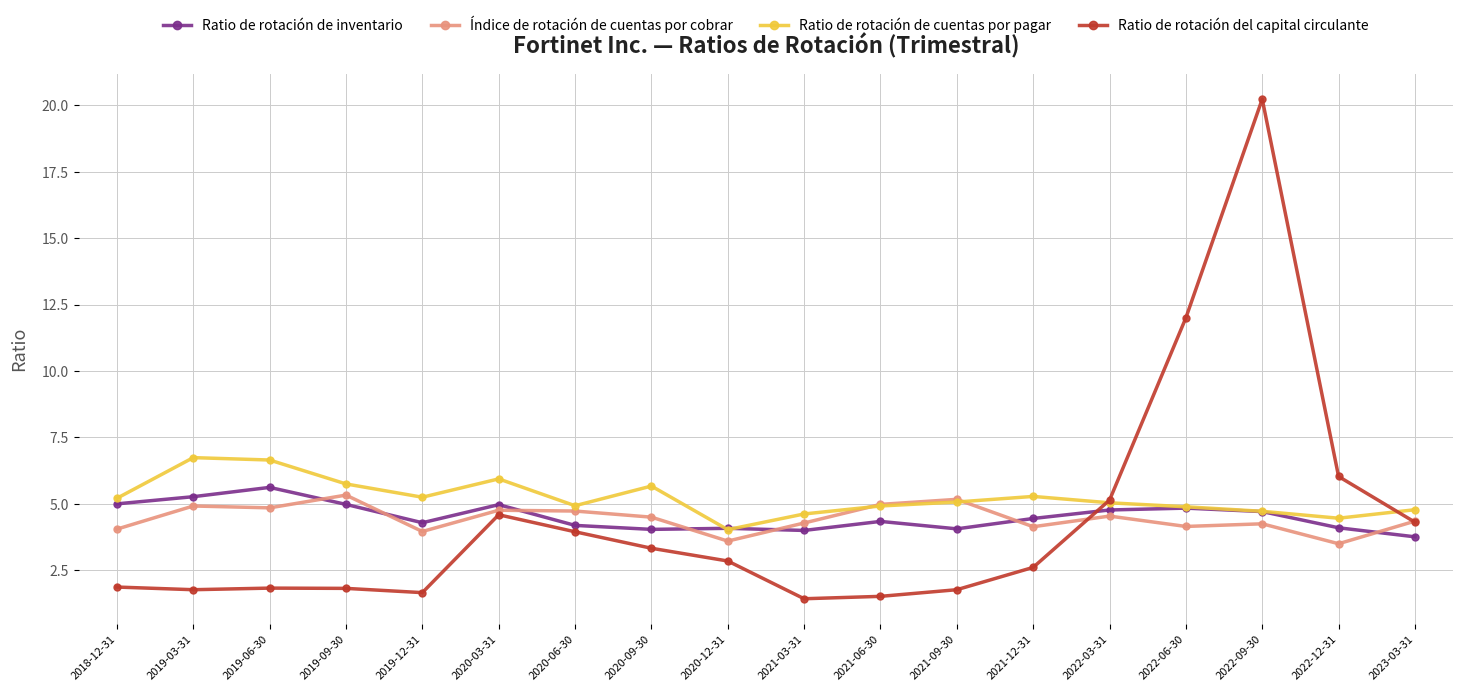

At 2022-12-31, list the series in order from smallest to largest.

Índice de rotación de cuentas por cobrar, Ratio de rotación de inventario, Ratio de rotación de cuentas por pagar, Ratio de rotación del capital circulante